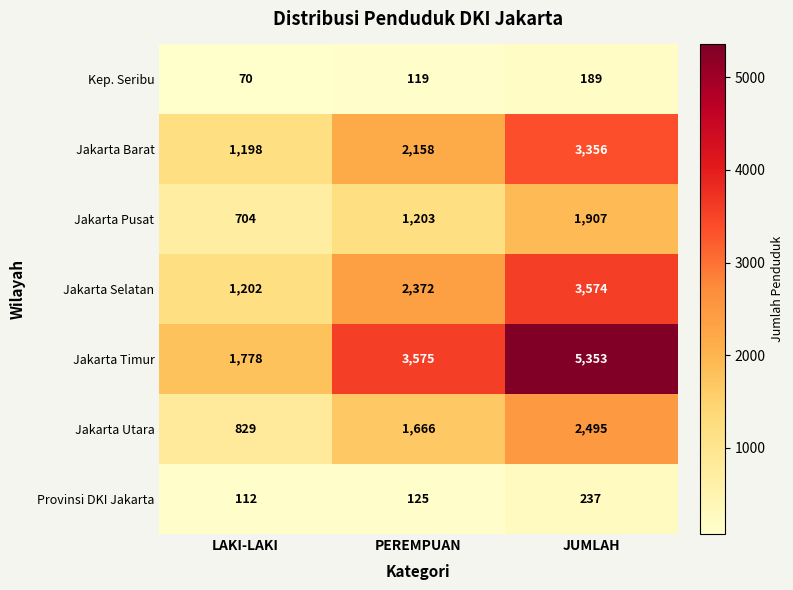

Rank the series by their maximum value, from highest to lowest.

Jakarta Timur, Jakarta Selatan, Jakarta Barat, Jakarta Utara, Jakarta Pusat, Provinsi DKI Jakarta, Kep. Seribu